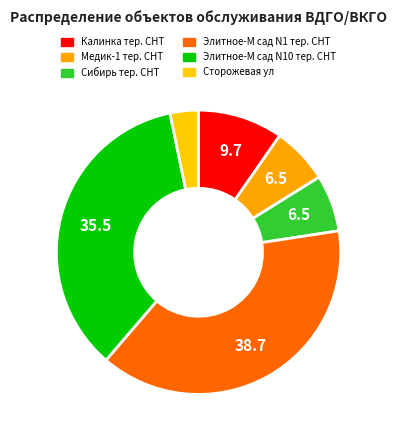

How many slices are in this pie chart?

6